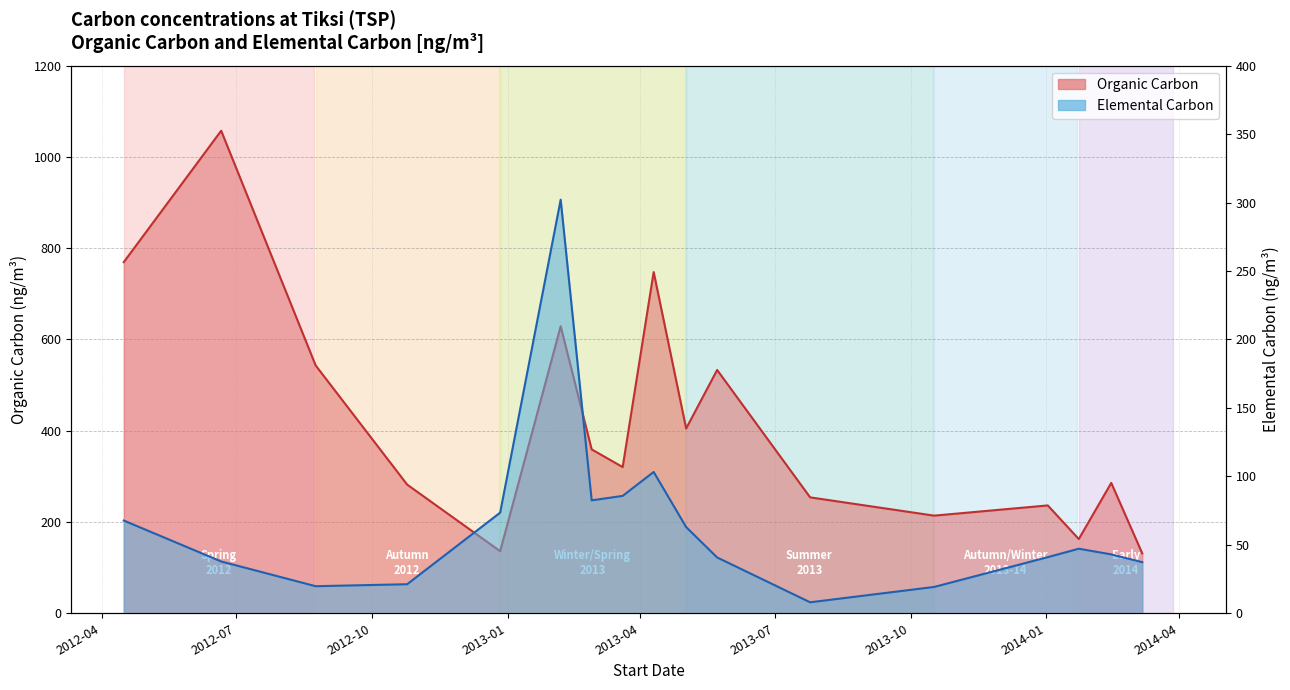

What is the label of the 1st point from the left?

organic_carbon